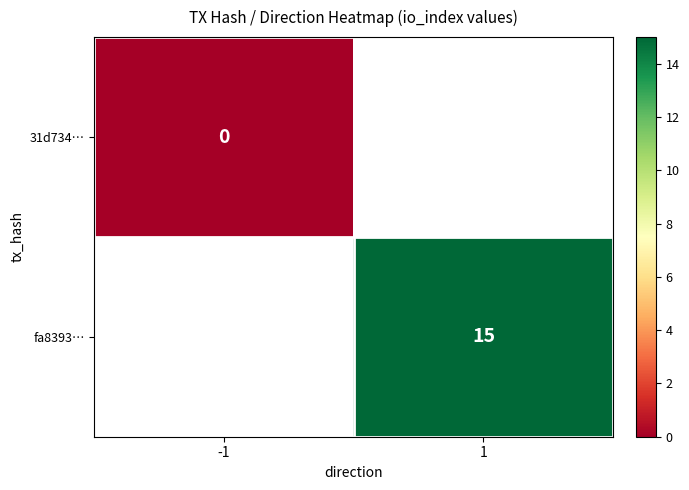

Is it true that fa8393… equals 20 at 1?

False